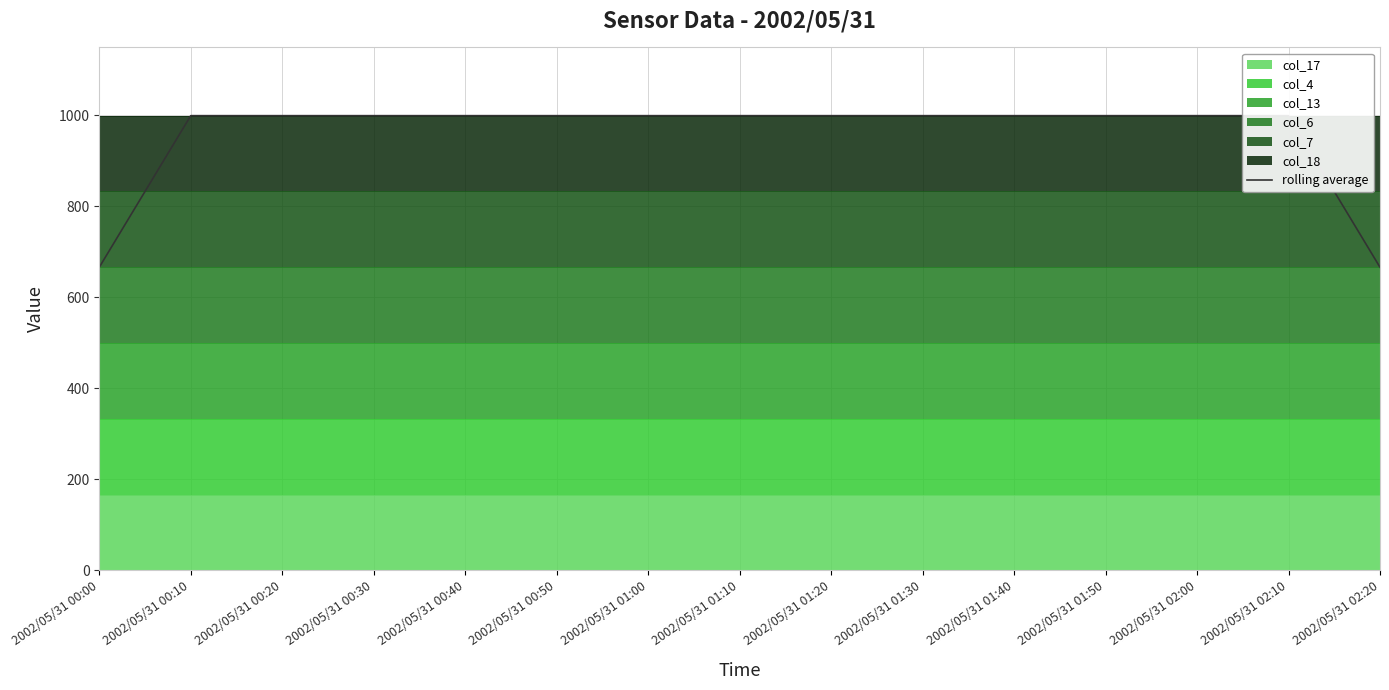

What is the average value?

955